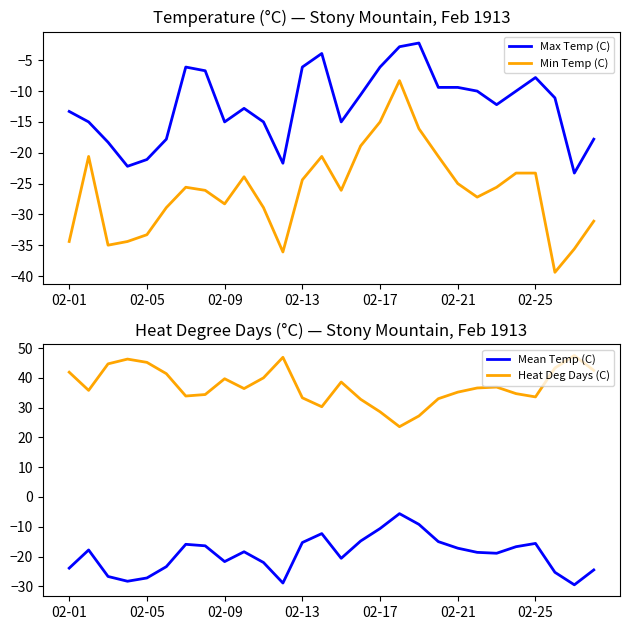

What is the value of the Max Temp (C) point at the 7th from the left?

-6.1